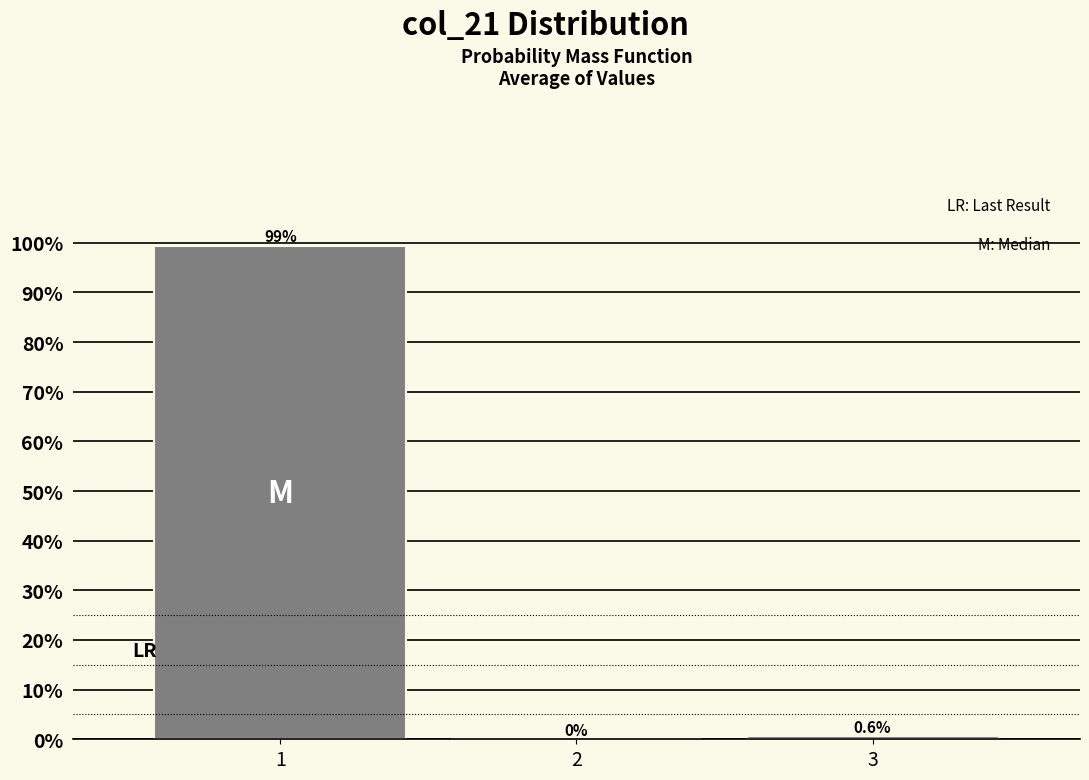

Reading right to left, list all the values displayed in this chart.

3=0.6	2=0.0	1=99.4